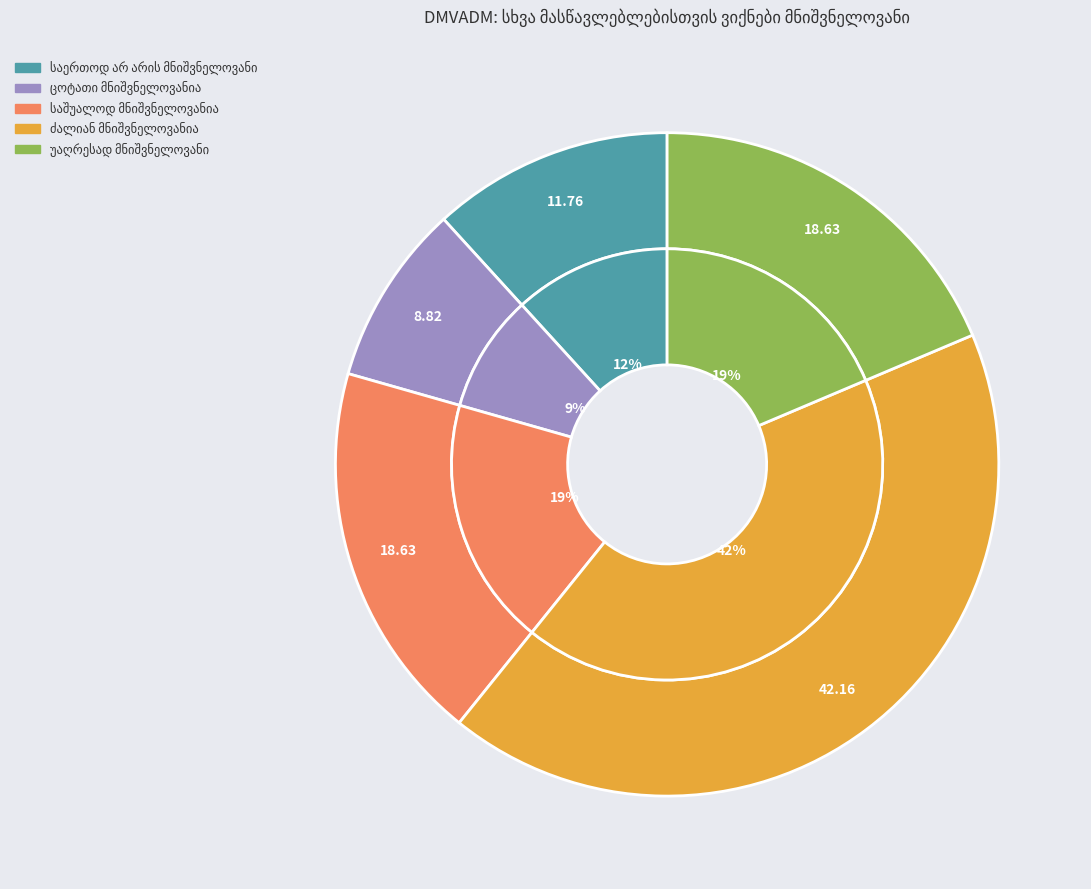

What is the ratio of the value at ძალიან მნიშვნელოვანია to the value at საერთოდ არ არის მნიშვნელოვანი?

3.6